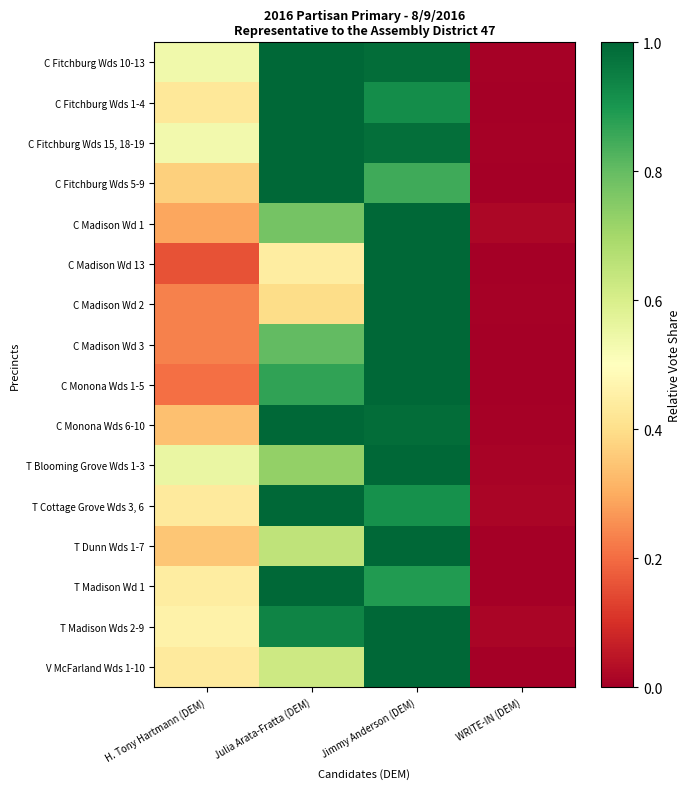

Rank the series by their maximum value, from lowest to highest.

C Fitchburg Wds 10-13, C Fitchburg Wds 1-4, C Fitchburg Wds 15, 18-19, C Fitchburg Wds 5-9, C Madison Wd 1, C Madison Wd 13, C Madison Wd 2, C Madison Wd 3, C Monona Wds 1-5, C Monona Wds 6-10, T Blooming Grove Wds 1-3, T Cottage Grove Wds 3, 6, T Dunn Wds 1-7, T Madison Wd 1, T Madison Wds 2-9, V McFarland Wds 1-10